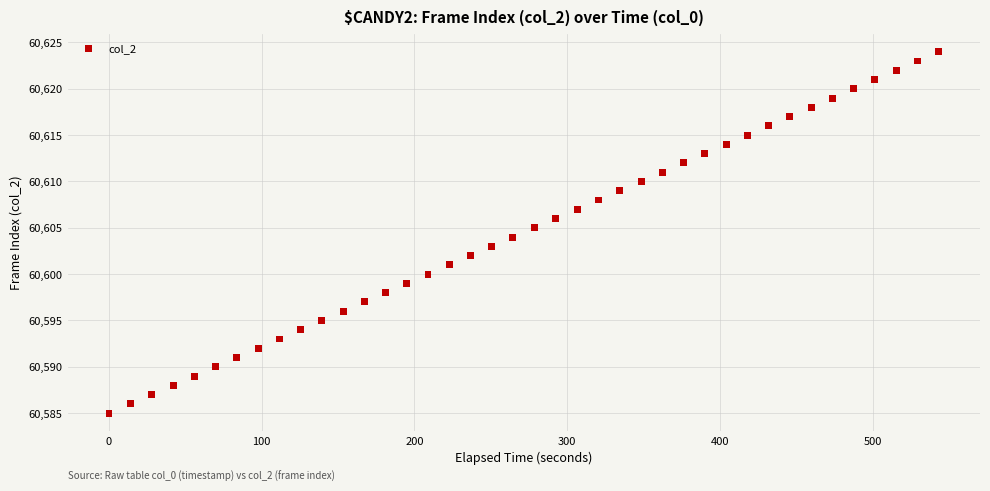

What is the range of Y values (max minus min)?

39